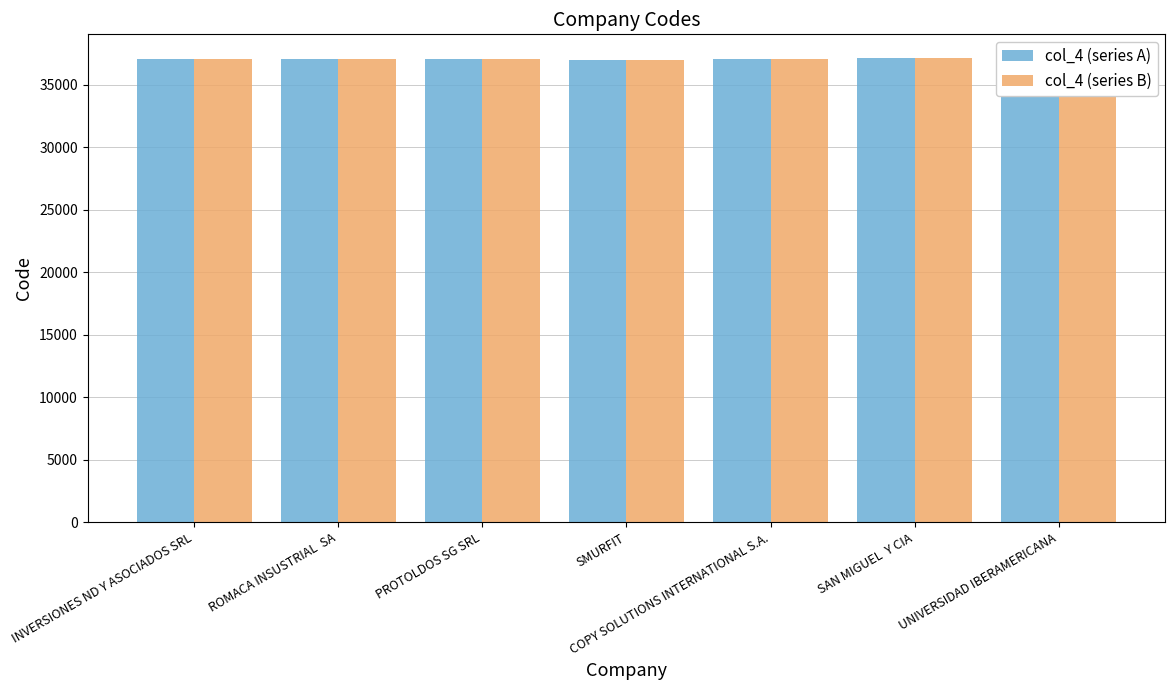

The col_4 (series A) series shows 37081 at COPY SOLUTIONS INTERNATIONAL S.A.. True or false?

True